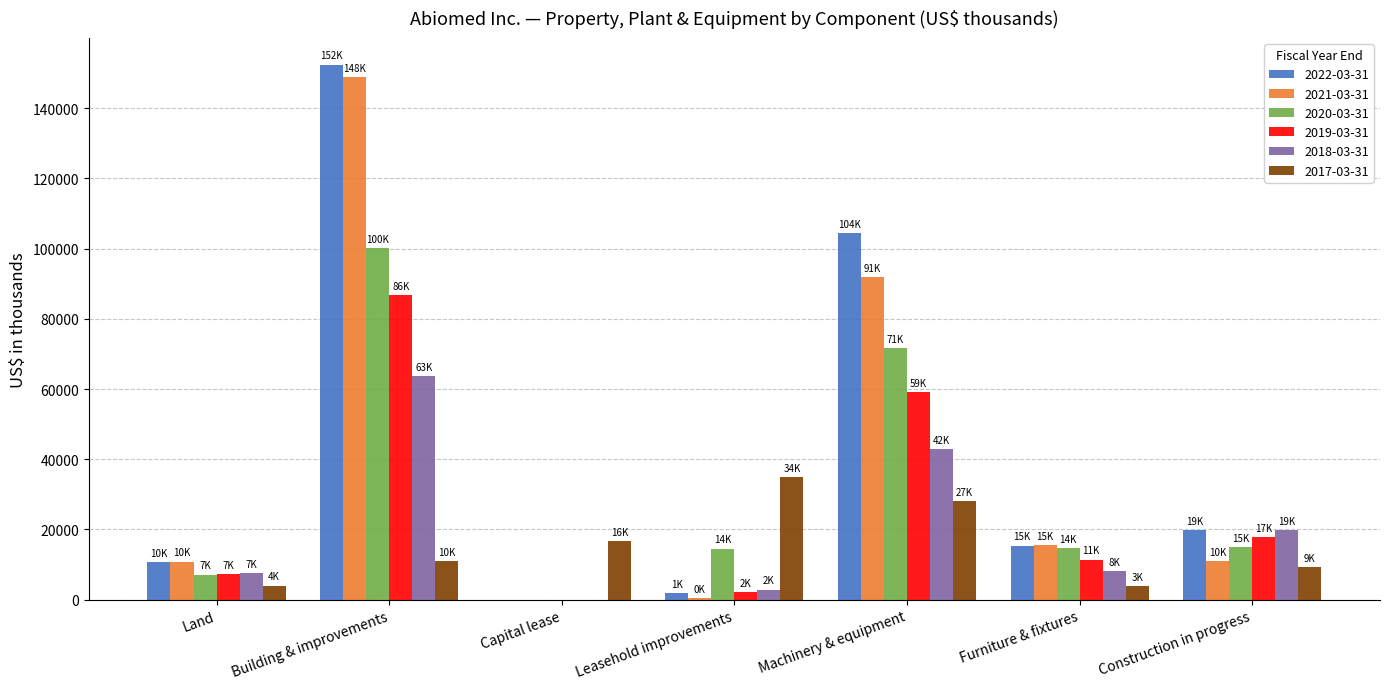

What is the average value of the 2017-03-31 series?

15390